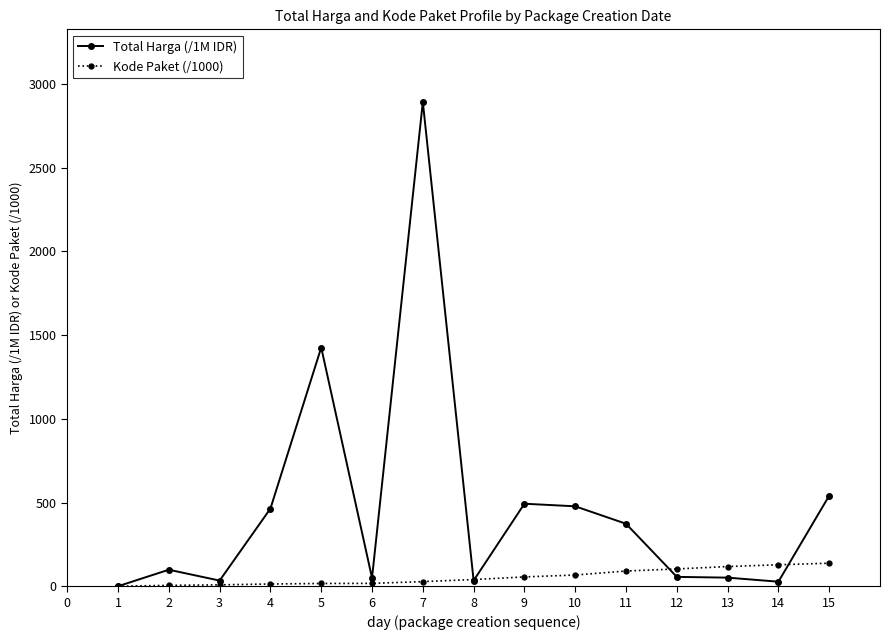

What is the greatest value displayed?

2892.1